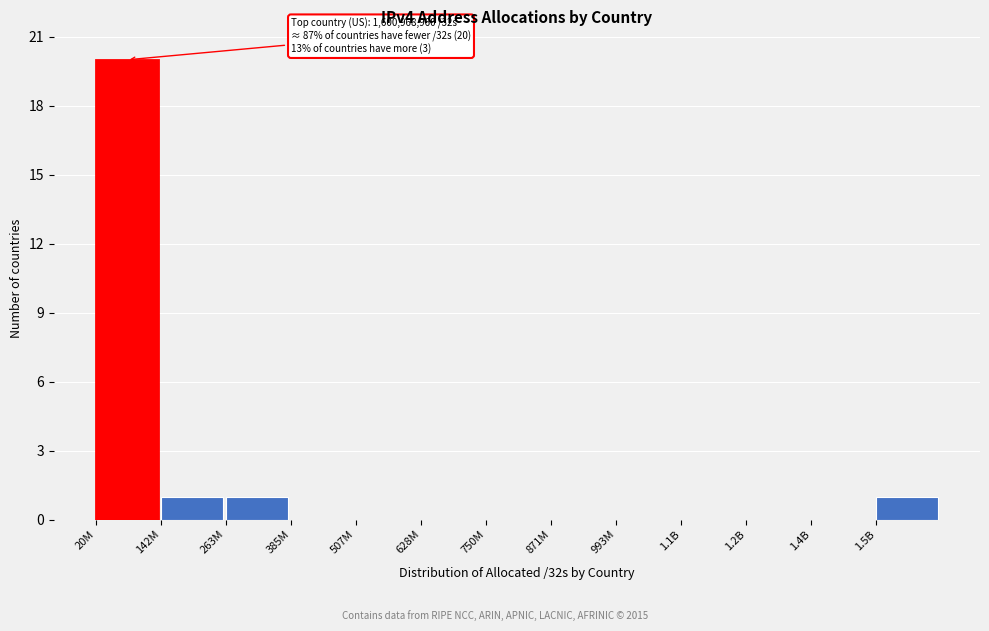

Reading left to right, list all the values displayed in this chart.

20M=20	142M=1	263M=1	385M=0	507M=0	628M=0	750M=0	871M=0	993M=0	1.1B=0	1.2B=0	1.4B=0	1.5B=1